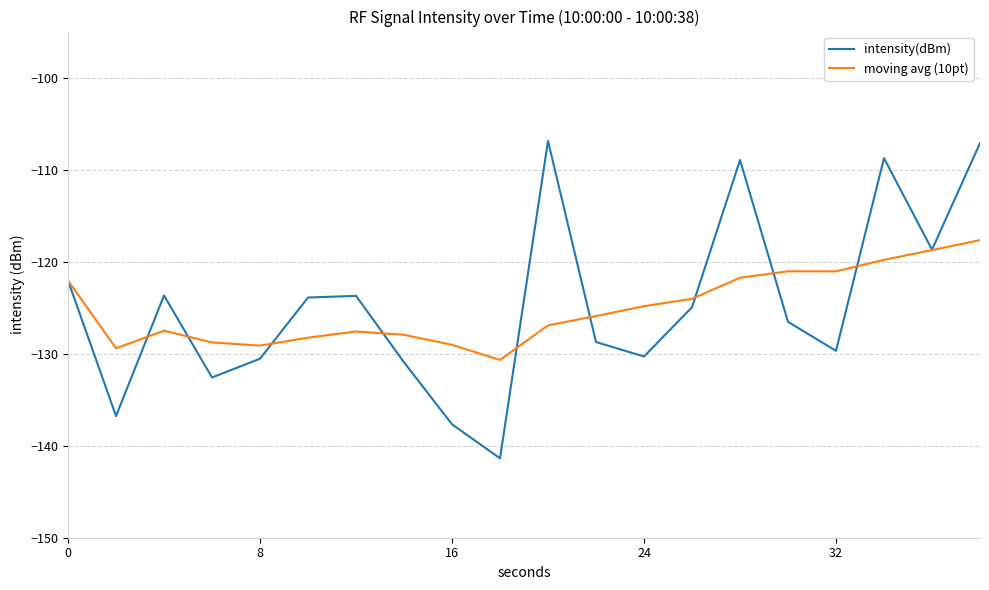

What is the maximum value for intensity(dBm)?

-106.9